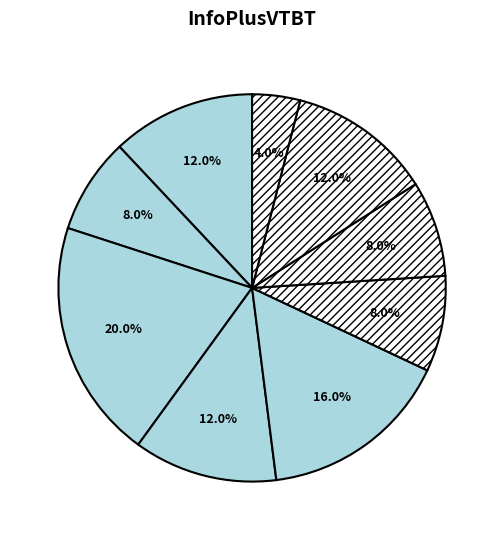

To the nearest percent, what is the average slice percentage?

11%